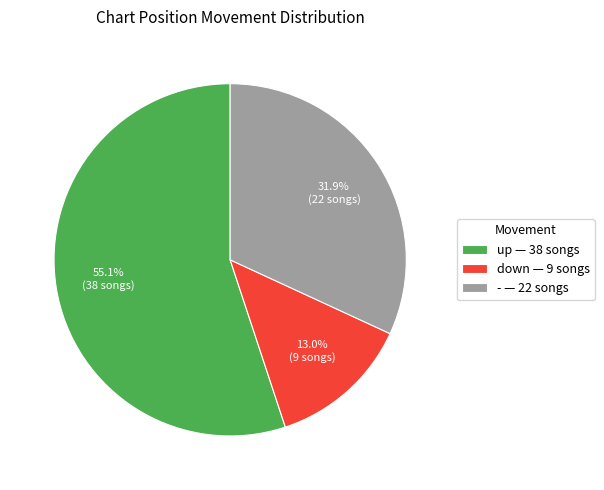

What portion of the pie excludes -?

68.1%